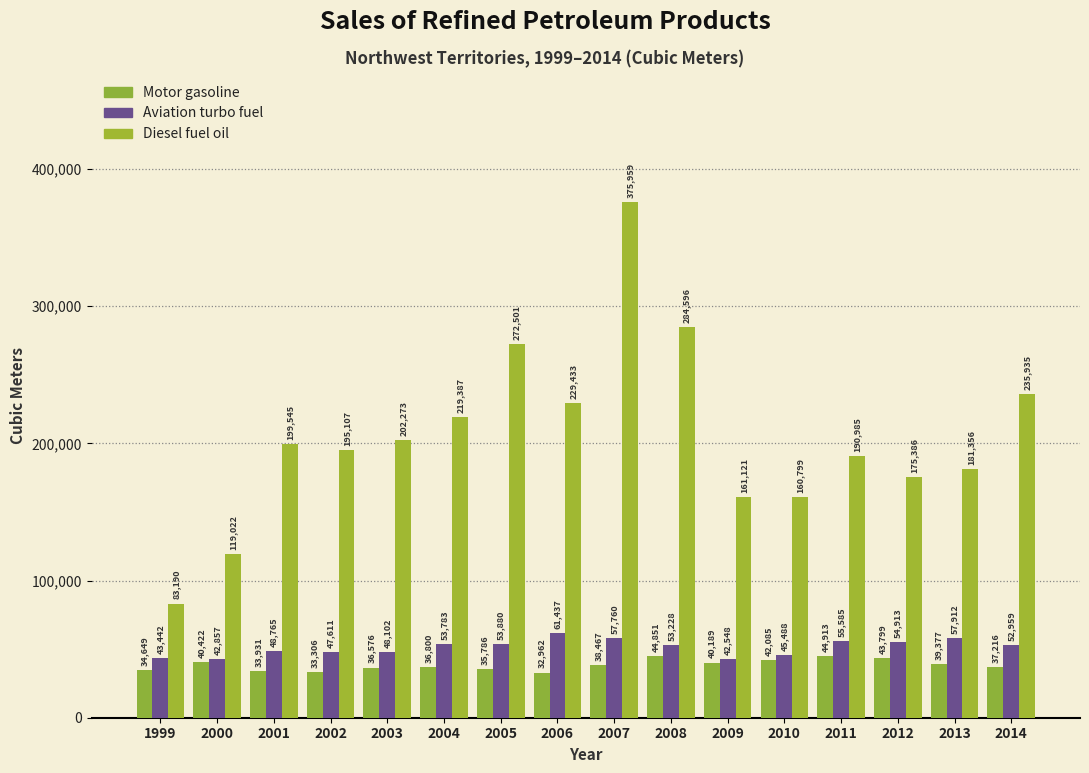

Does the chart contain any negative values?

No